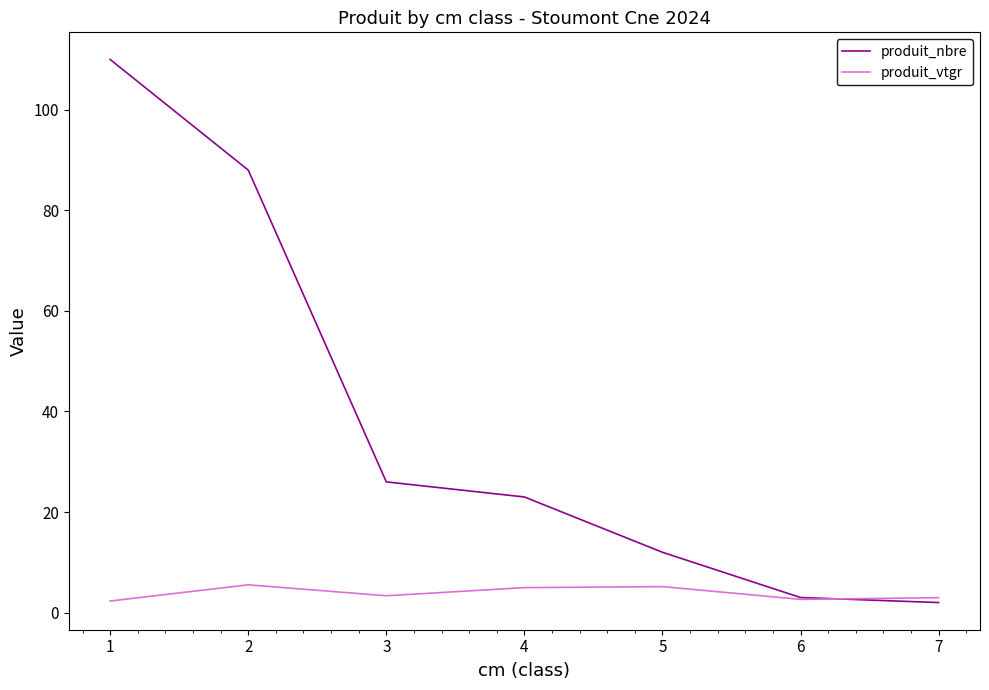

What is the total value across all series at 7?

5.0